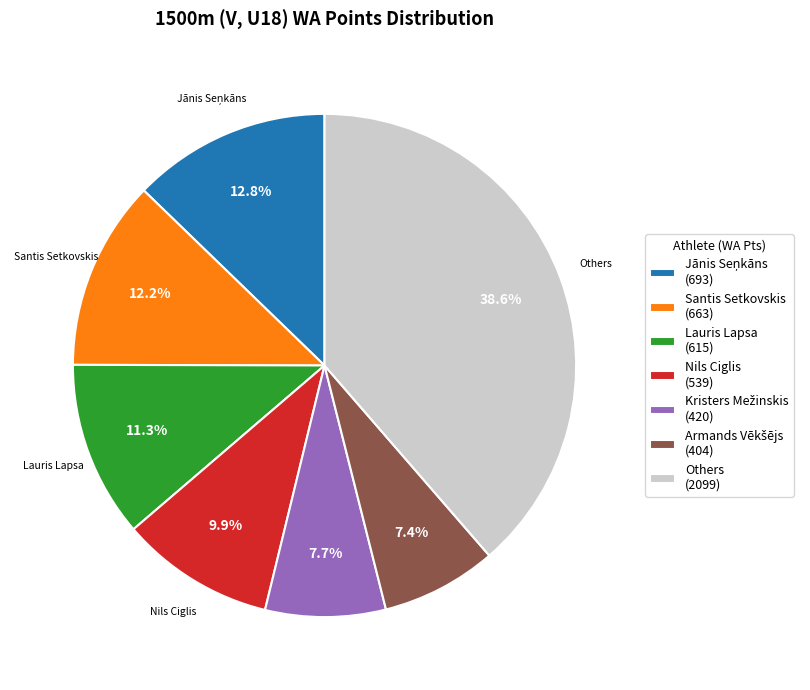

What is the ratio of the value at Lauris Lapsa (615) to the value at Nils Ciglis (539)?

1.1